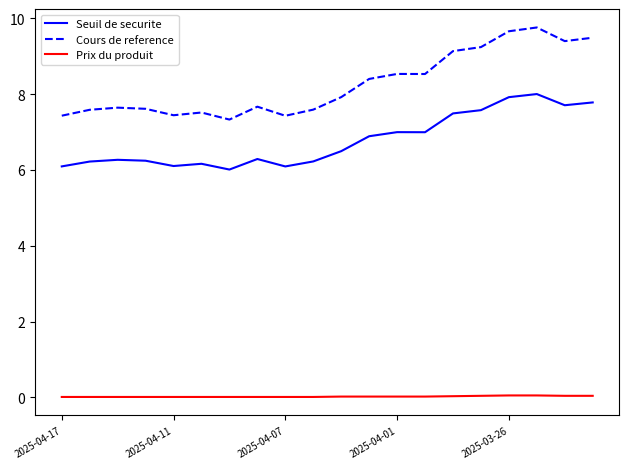

Does the chart display data point markers on the line(s)?

No